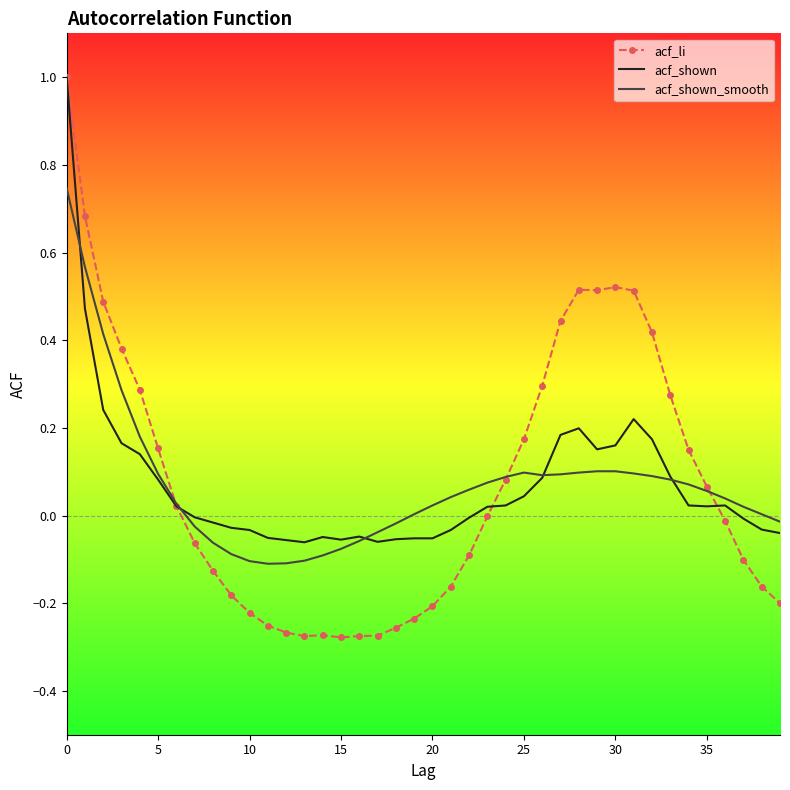

What is the greatest value displayed?

1.0